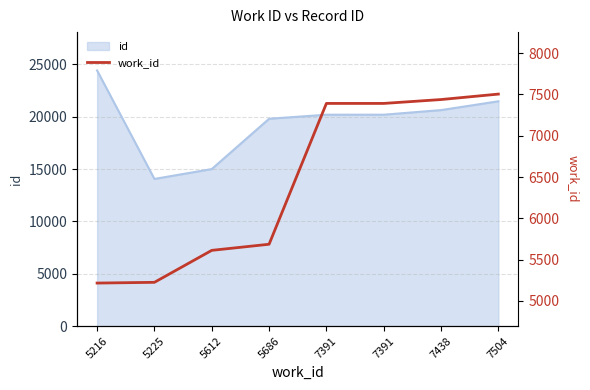

List the labels in order of value, smallest first.

5216, 5225, 5612, 5686, 7391, 7391, 7438, 7504